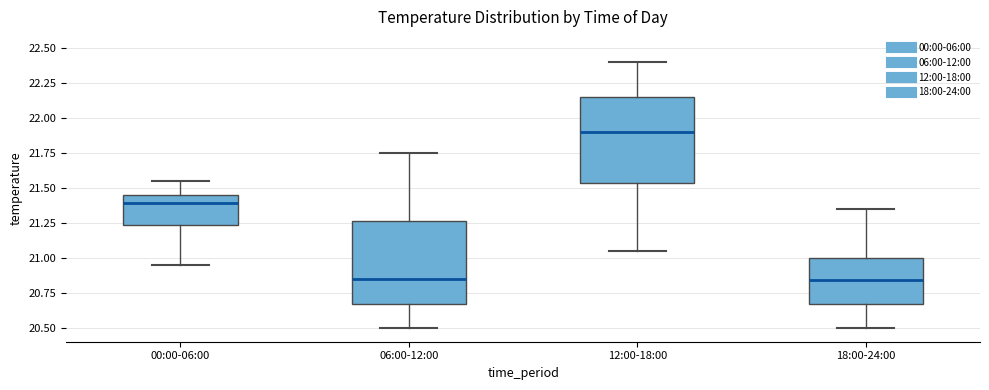

Which box's median line is the highest?

12:00-18:00